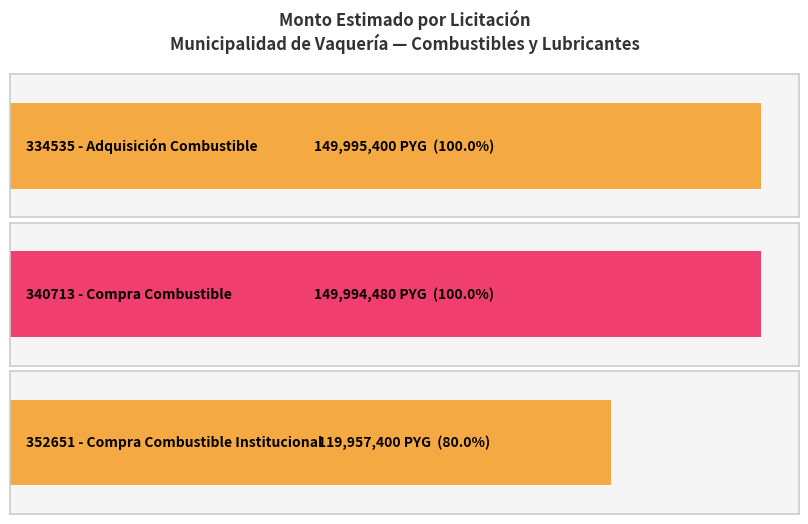

What is the ratio of the value at 334535-adquisicion-cambustible to the value at 340713-compra-combustible-1?

1.0